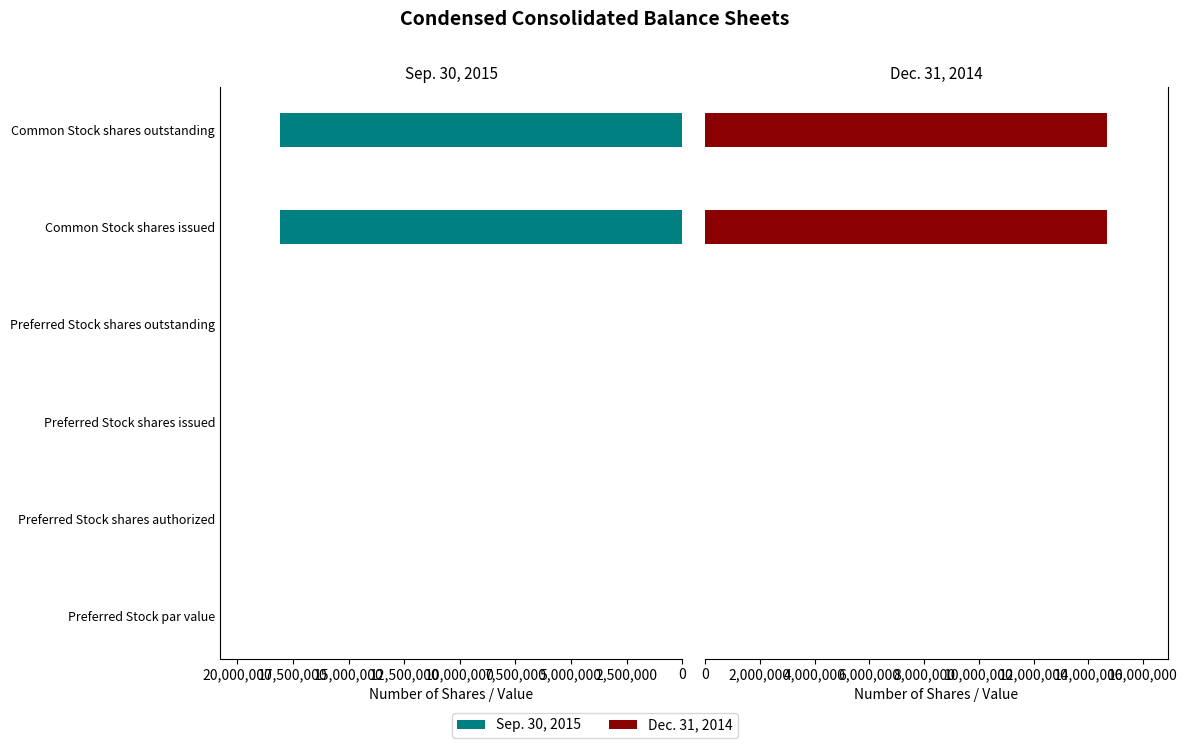

What is the average value of the Dec. 31, 2014 series?

4897111